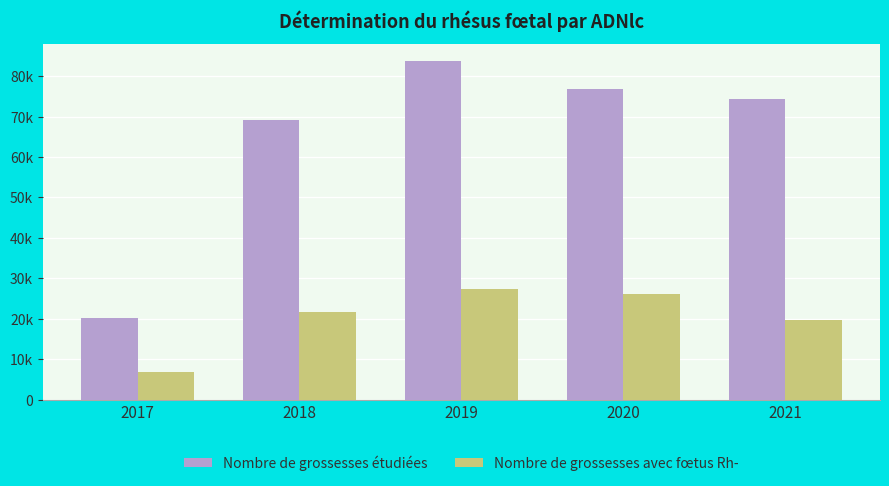

Reading left to right, list all the values displayed in this chart.

Nombre de grossesses étudiées: 2017=20226	2018=69131	2019=83800	2020=76723	2021=74414
Nombre de grossesses avec fœtus Rh-: 2017=6735	2018=21637	2019=27451	2020=26221	2021=19728